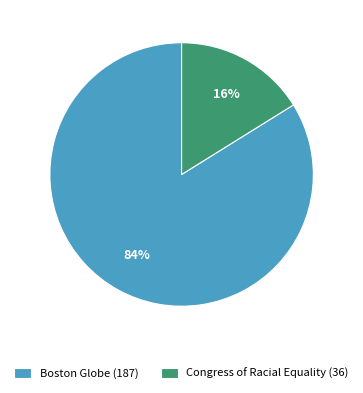

True or false: Congress of Racial Equality accounts for 31% of the total.

False